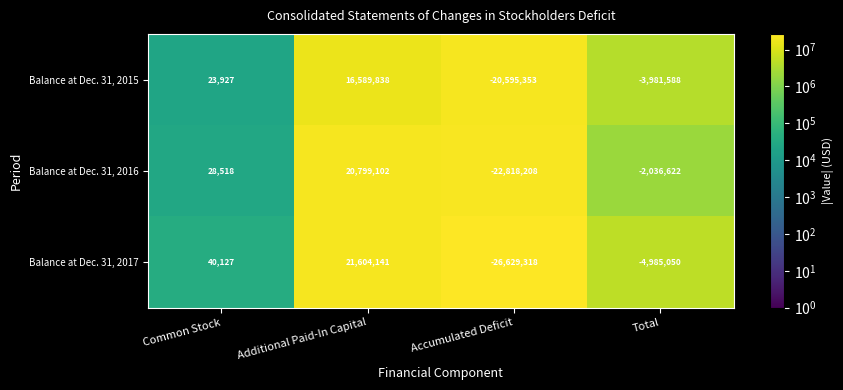

Which series has the widest spread of values?

Balance at Dec. 31, 2017